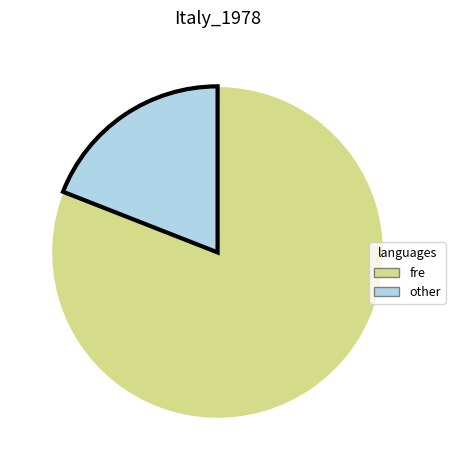

How many slices are in this pie chart?

2